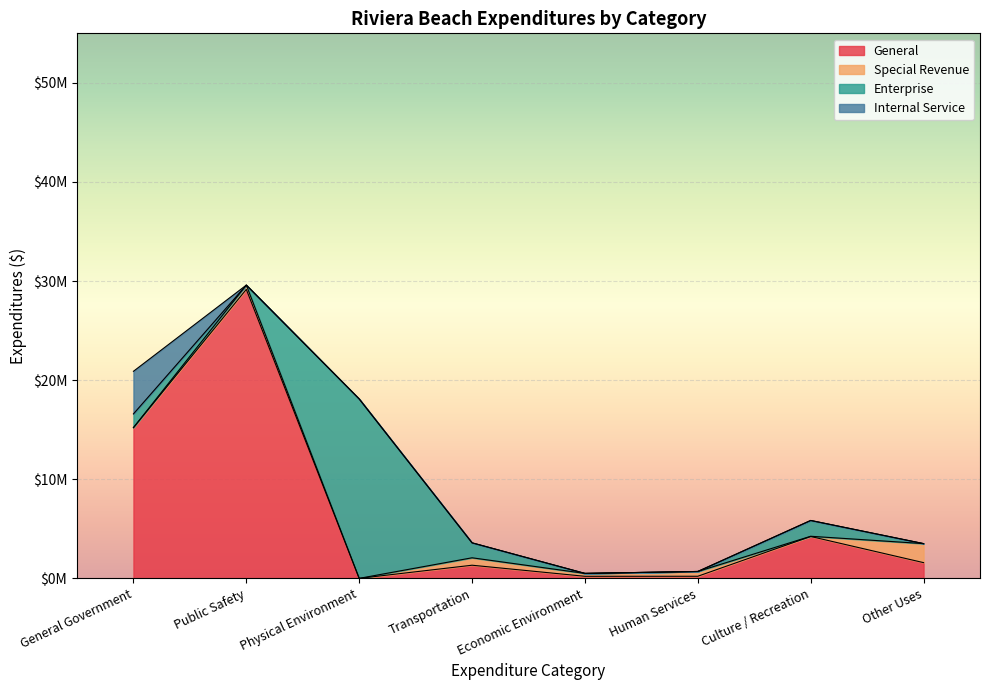

Between Human Services and Transportation, which is larger?

Transportation